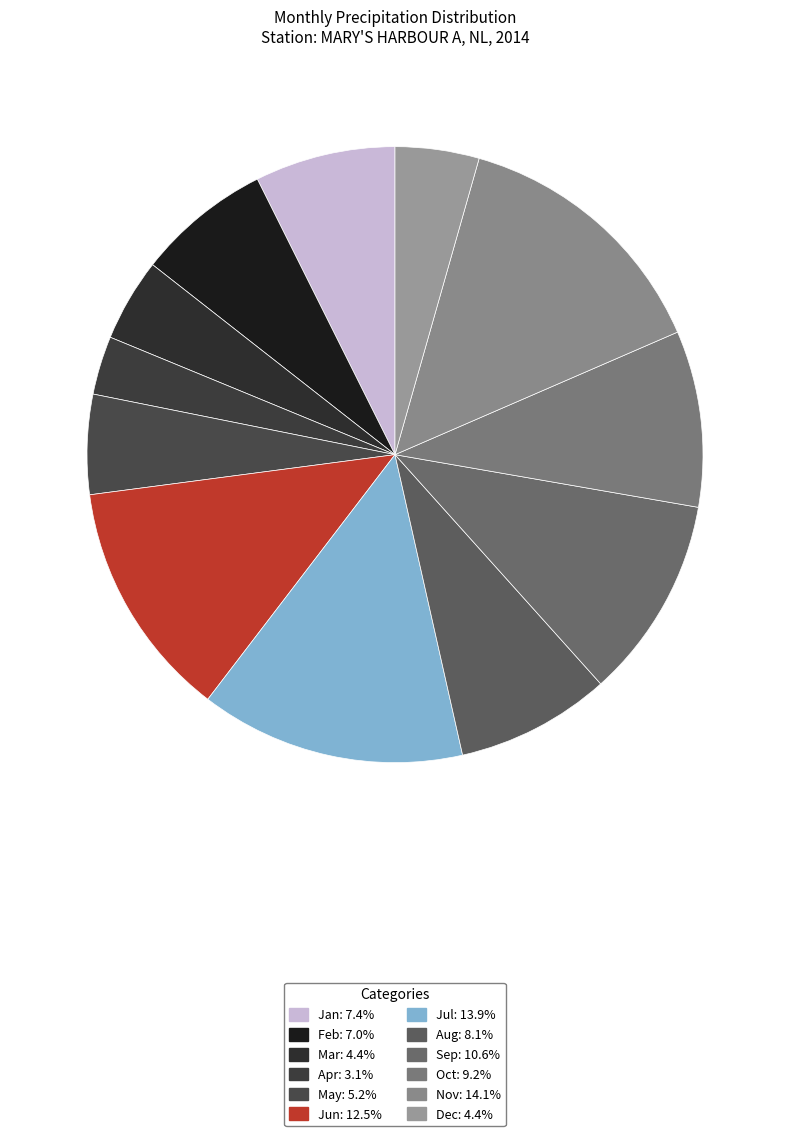

Which slice is the smallest?

4